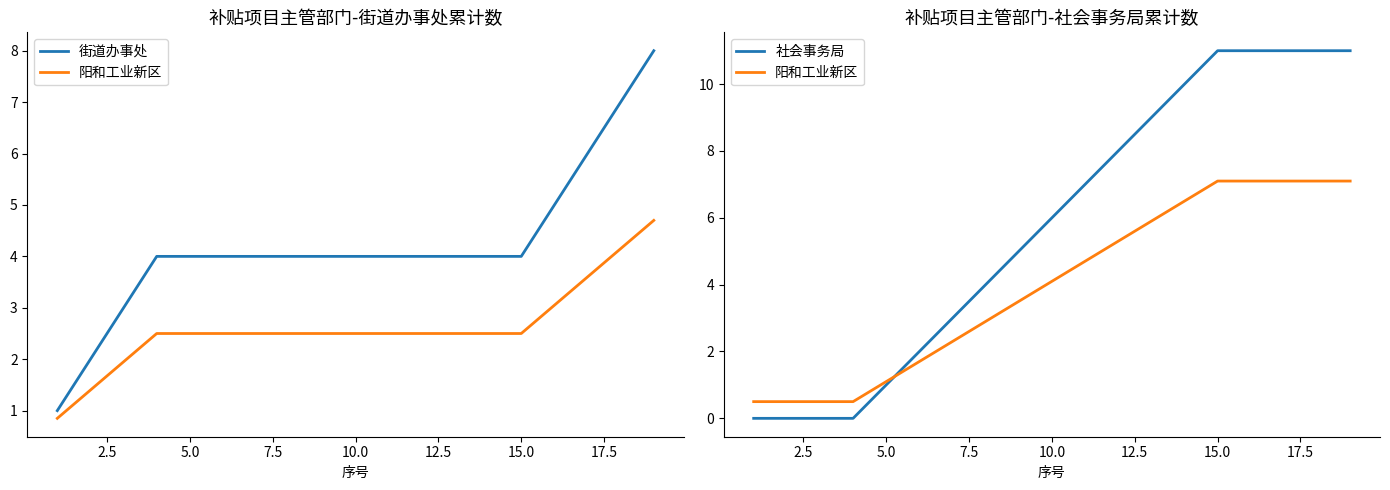

What is the difference between the second highest and second lowest values in the 社会事务局 series?

11.0